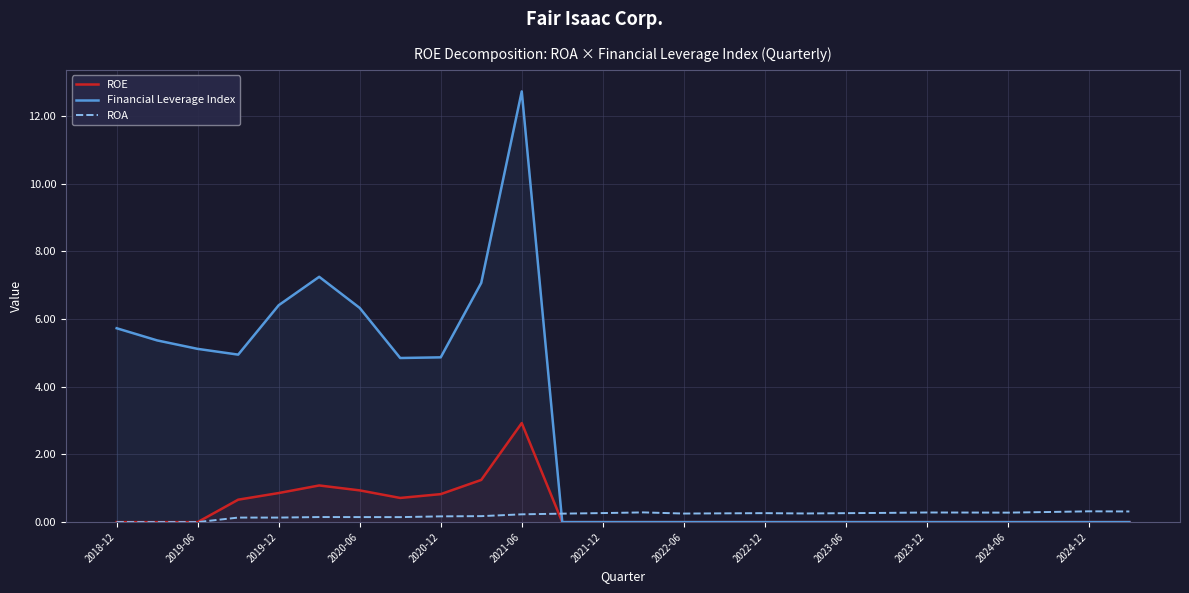

How many lines are shown in the chart?

3